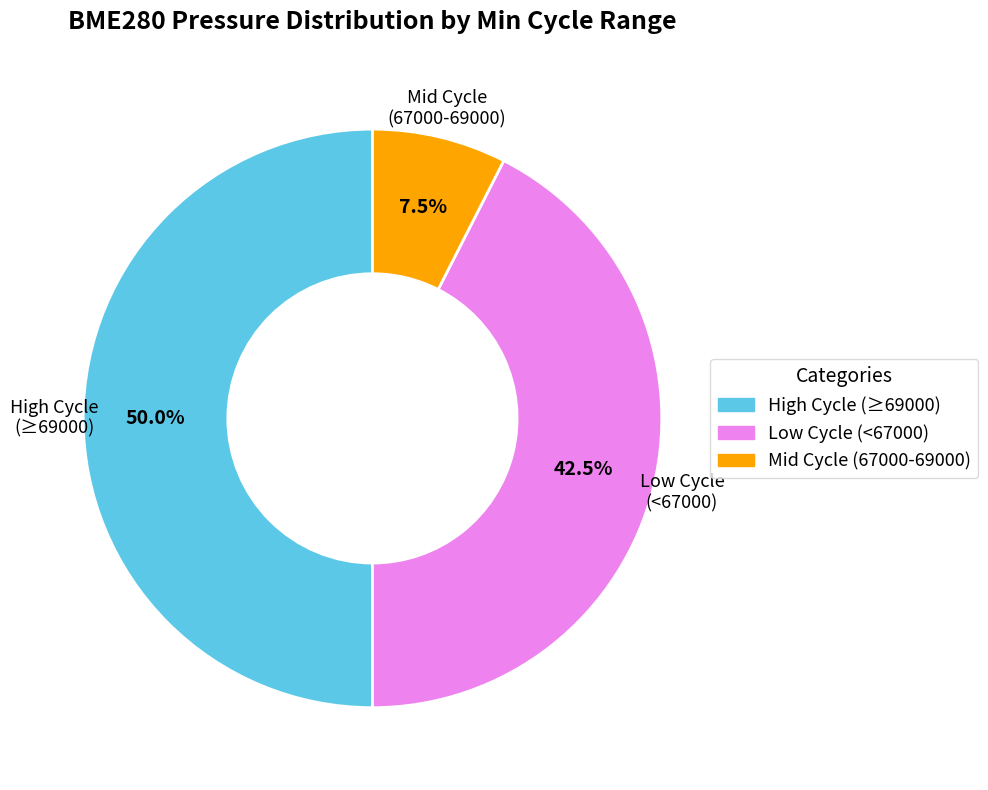

Approximately how many times larger is the value at High Cycle (≥69000) compared to Low Cycle (<67000)?

1.2